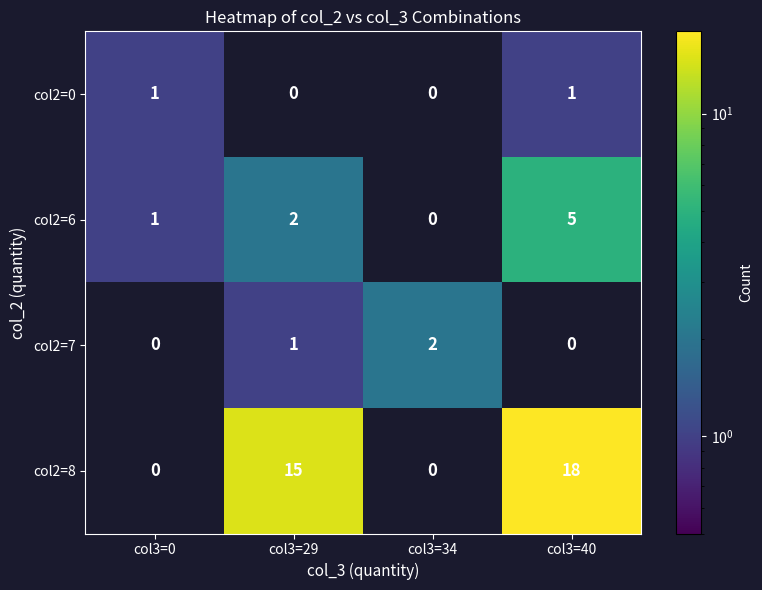

What is the total value across all series at col3=0?

2